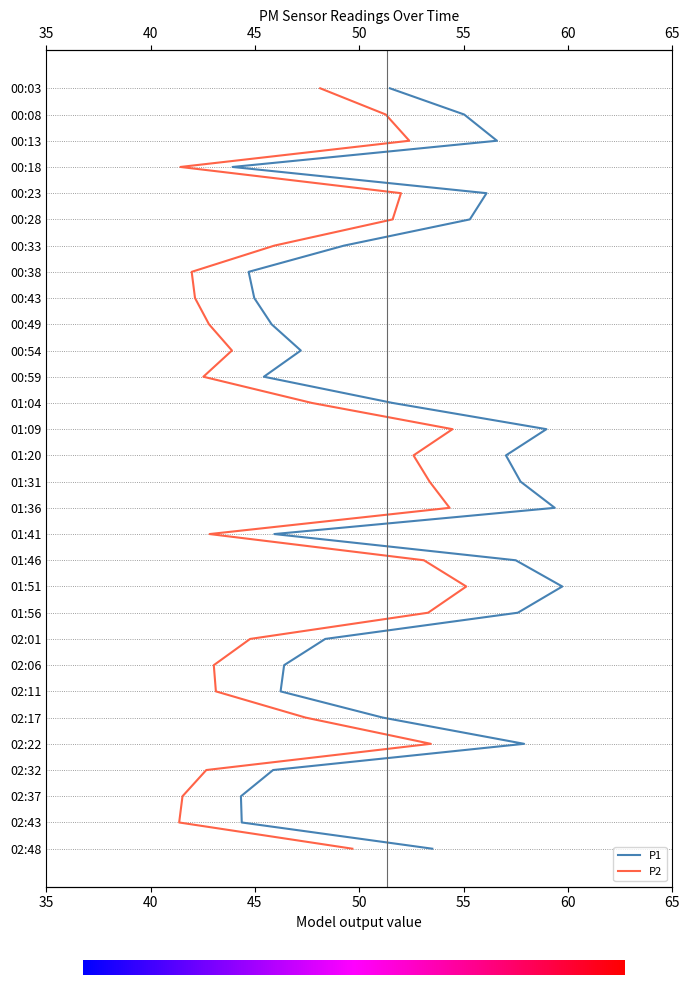

List the series in order of their peak value, highest first.

P1, P2